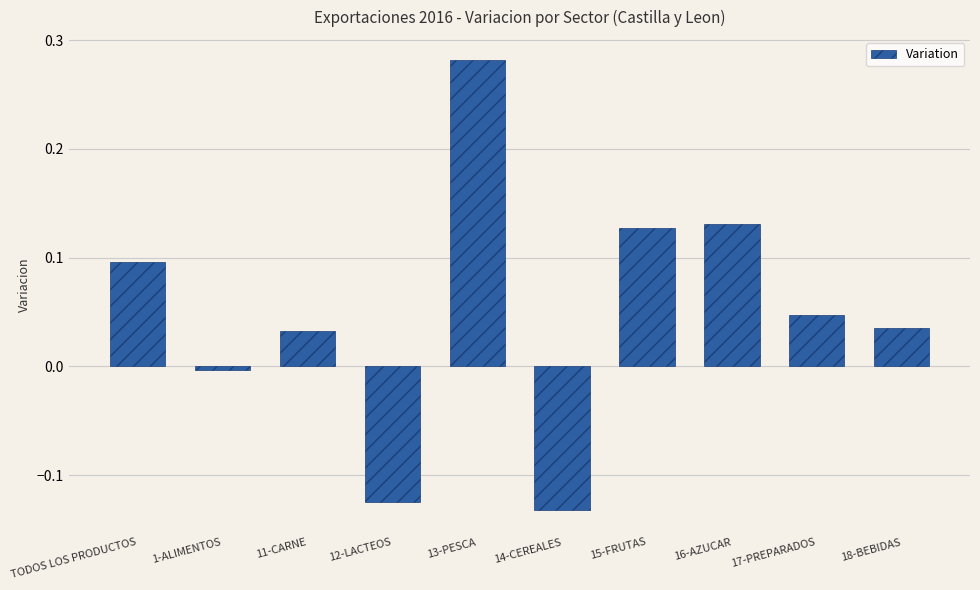

What is the label of the 2nd bar from the left?

1-ALIMENTOS